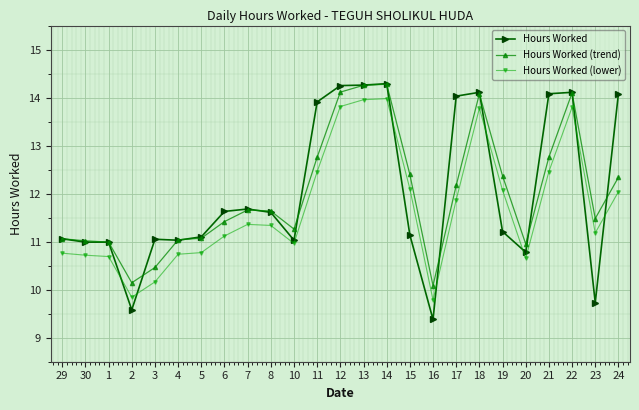

True or false: Hours Worked (trend) has more than 1 points higher than both neighbors.

True